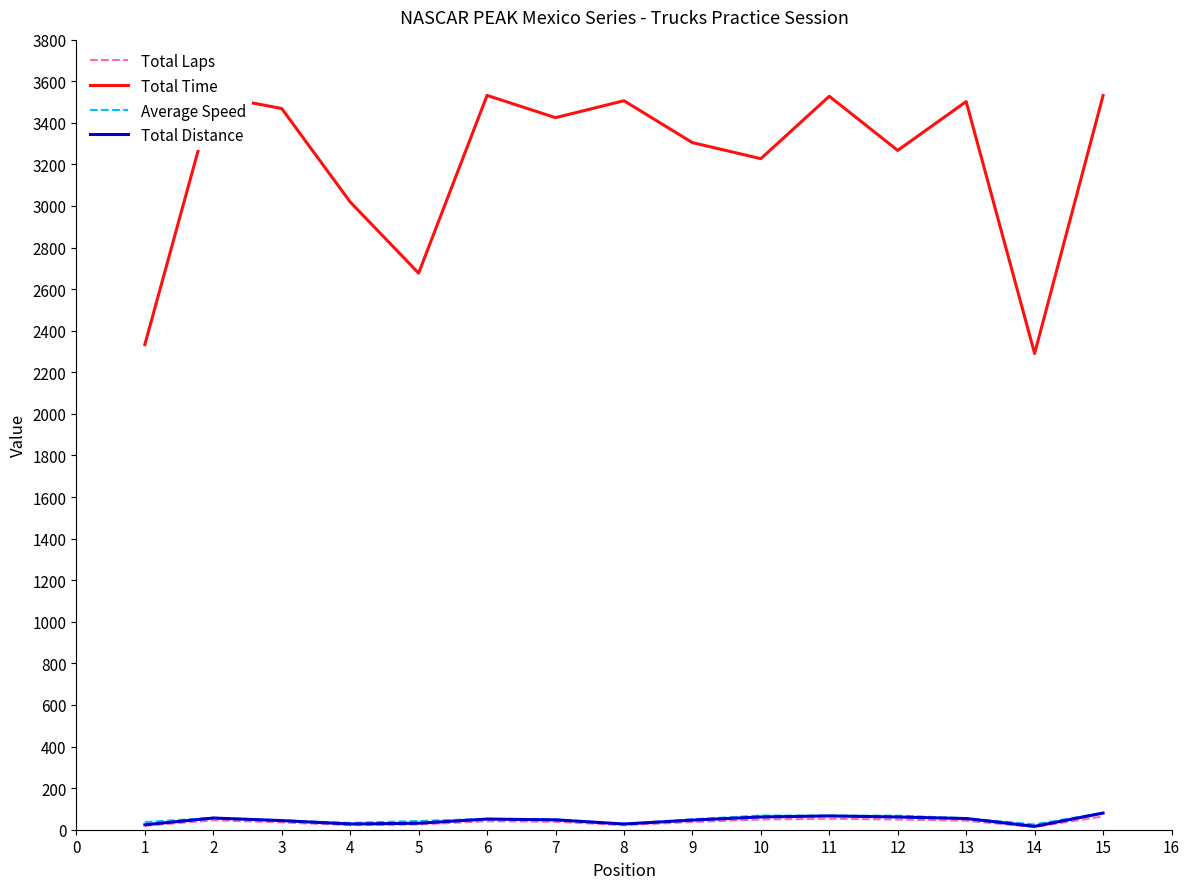

Which series has the largest total across all categories?

Total Time